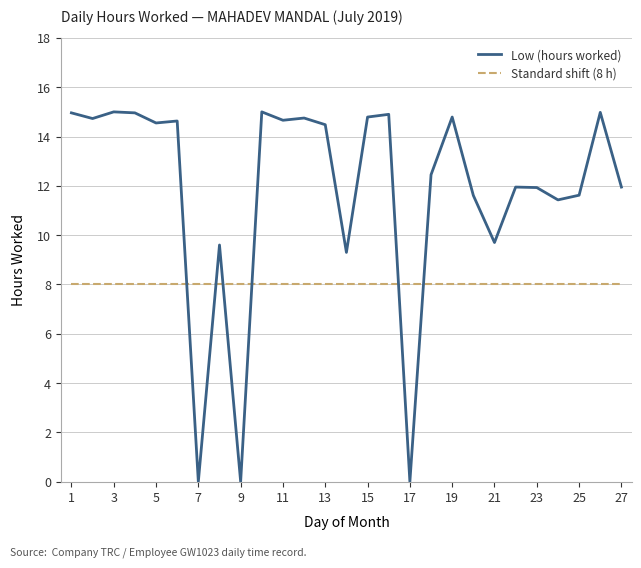

What is the difference between the maximum and minimum values in the Low (hours worked) series?

15.0